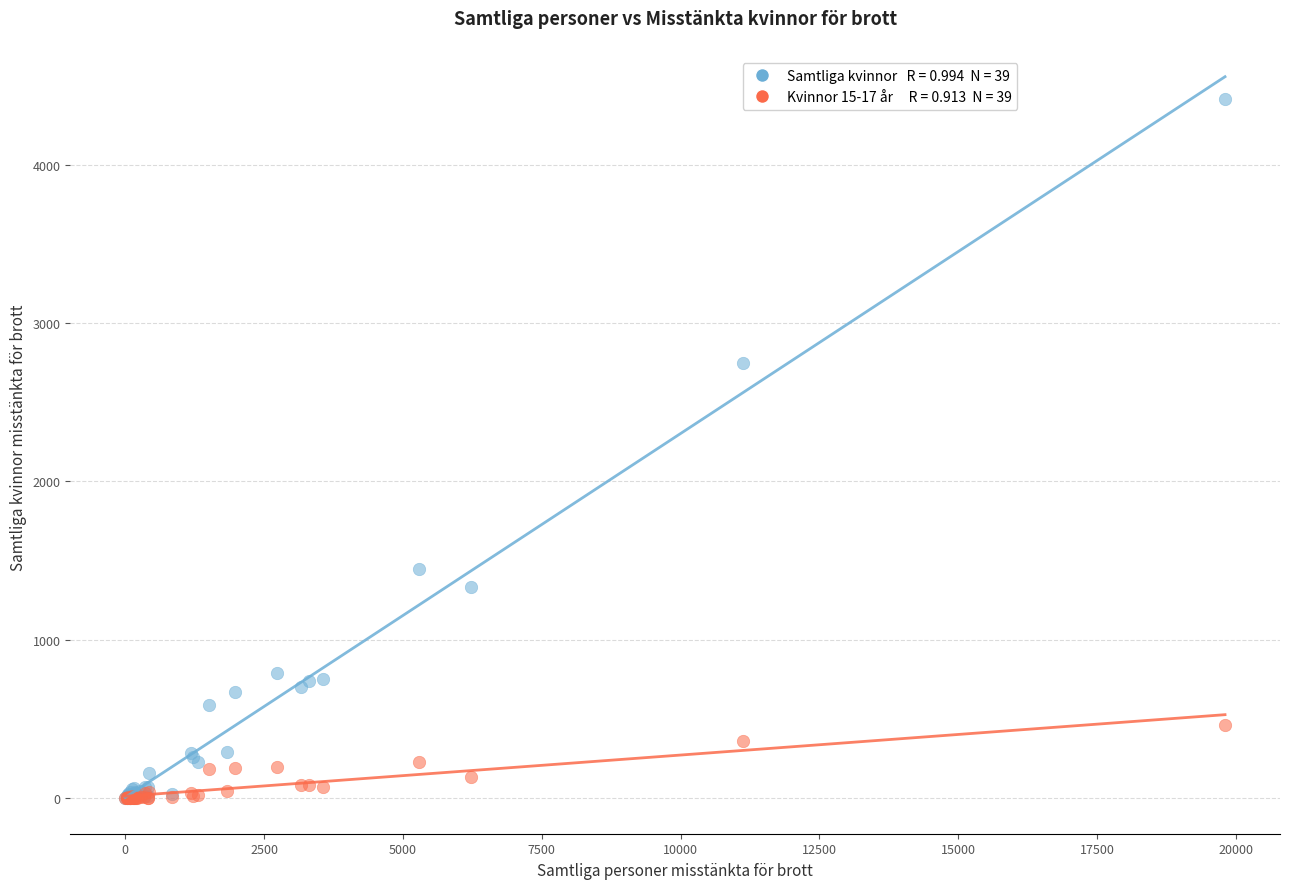

Across all series, what Y value is closest to 2208?

2749